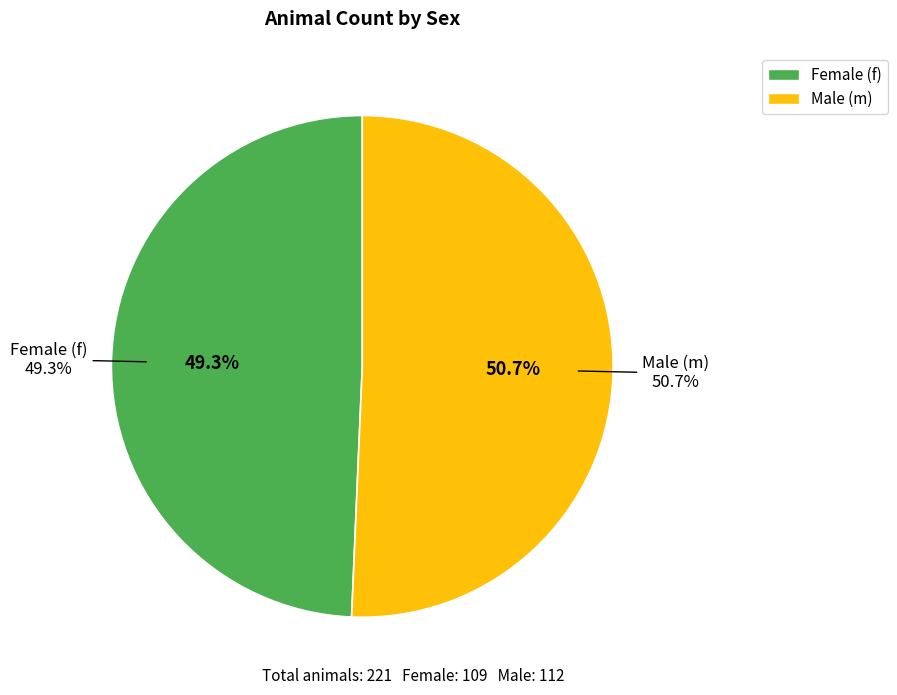

To the nearest percent, what percentage of the pie is m?

51%